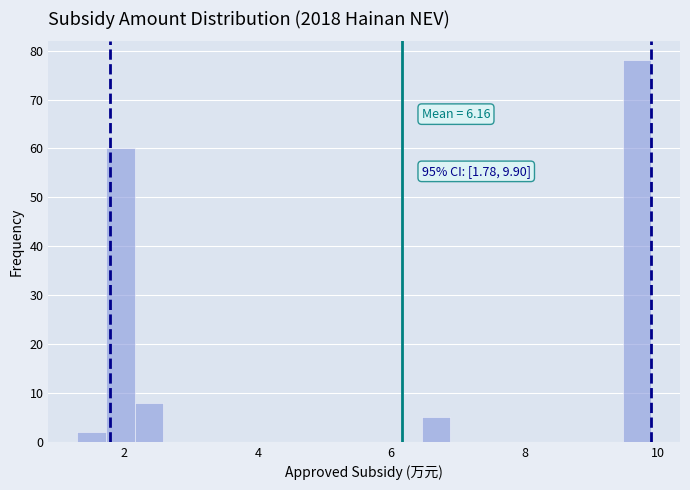

Around what value on the x-axis is the tallest bar? Give the approximate position of its centre, as read against the axis.

9.6